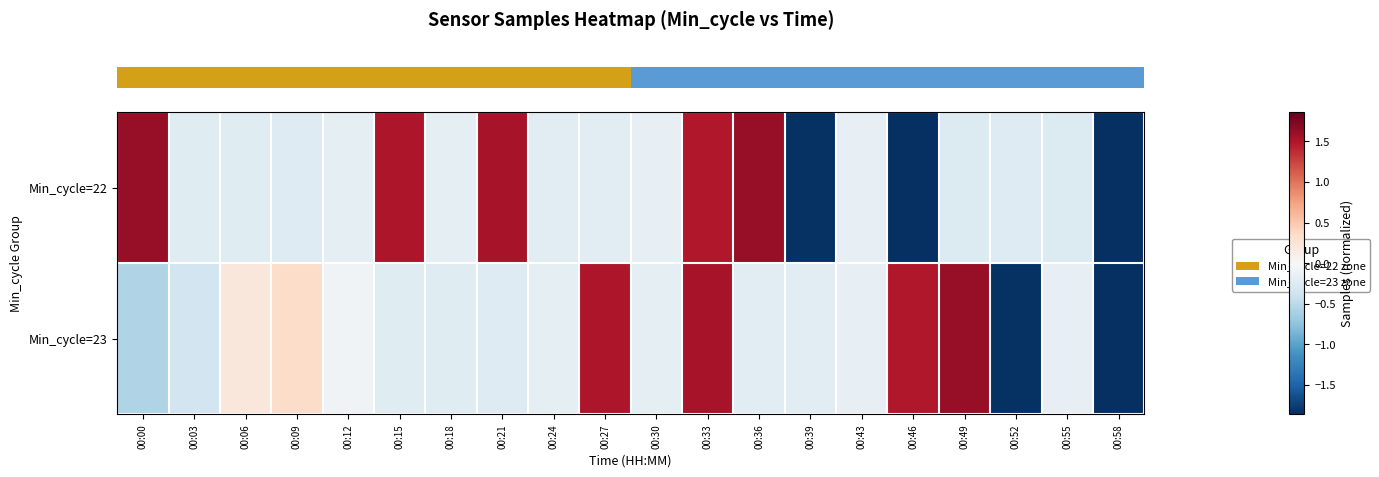

Between 00:24 and 00:27, which is larger?

00:27